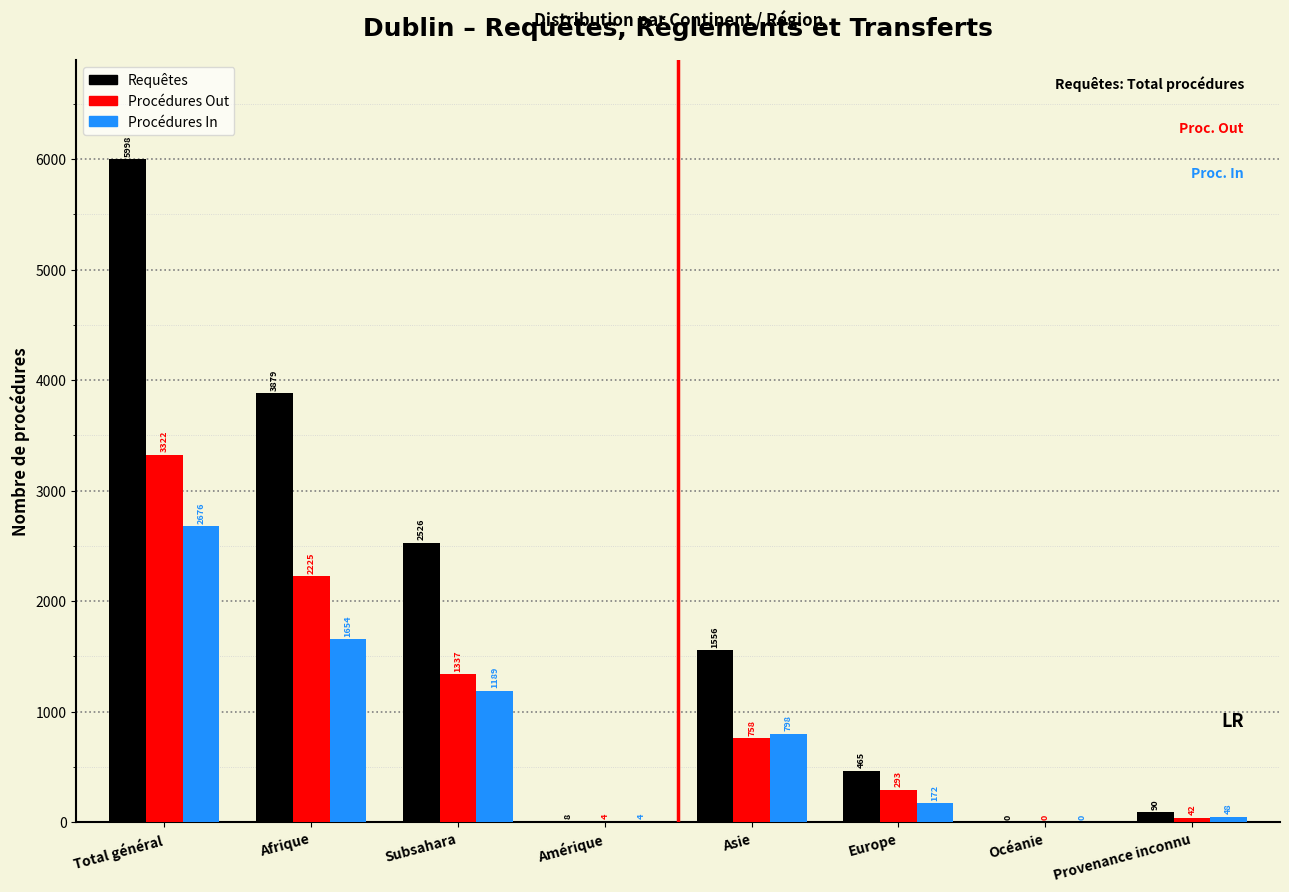

Reading left to right, what are all the values shown in this chart?

Requêtes: Total général=5998	Afrique=3879	Subsahara=2526	Amérique=8	Asie=1556	Europe=465	Océanie=0	Provenance inconnu=90
Procédures Out: Total général=3322	Afrique=2225	Subsahara=1337	Amérique=4	Asie=758	Europe=293	Océanie=0	Provenance inconnu=42
Procédures In: Total général=2676	Afrique=1654	Subsahara=1189	Amérique=4	Asie=798	Europe=172	Océanie=0	Provenance inconnu=48